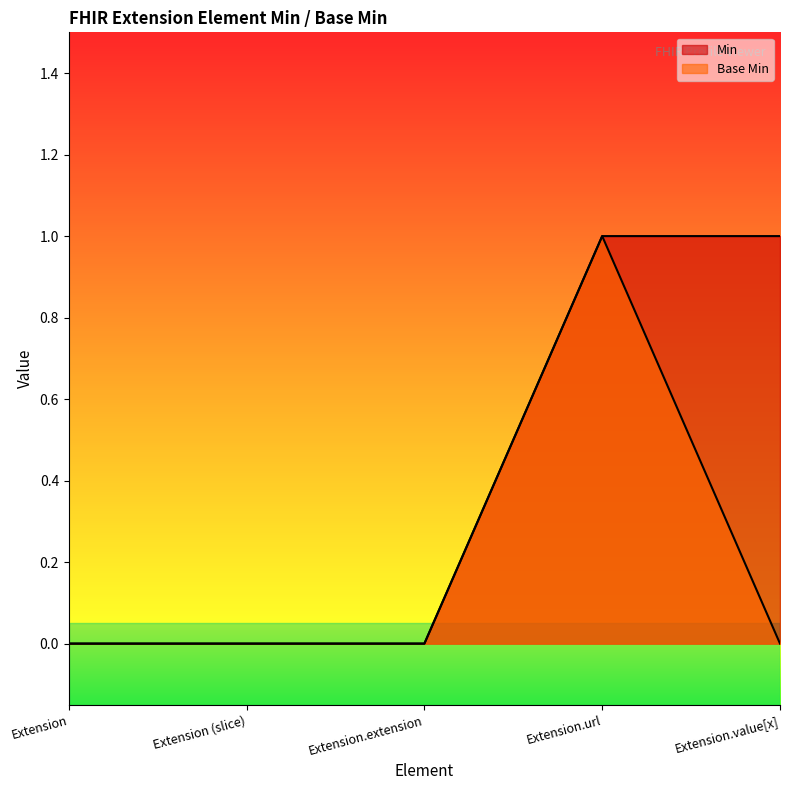

What is the label of the 1st point from the left?

Extension